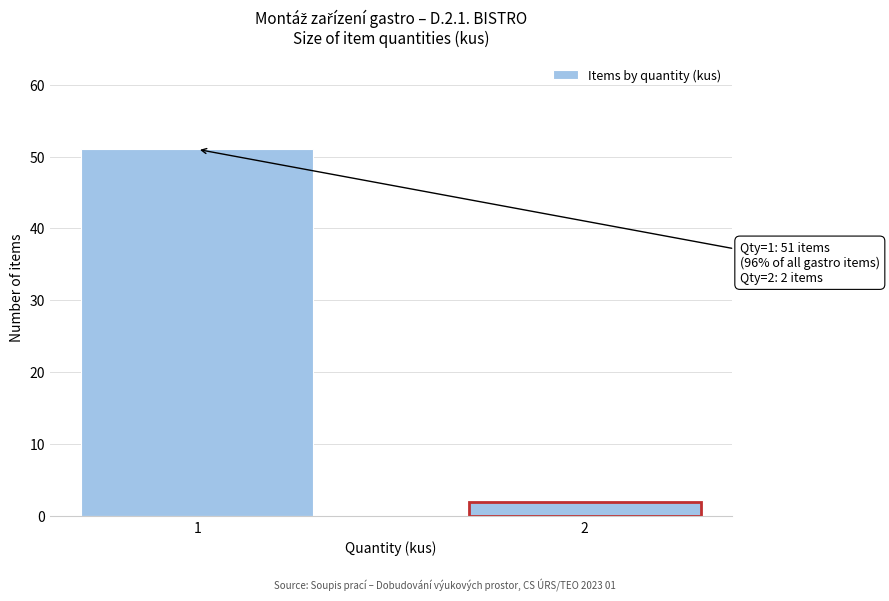

Reading right to left, list all the values displayed in this chart.

2	51